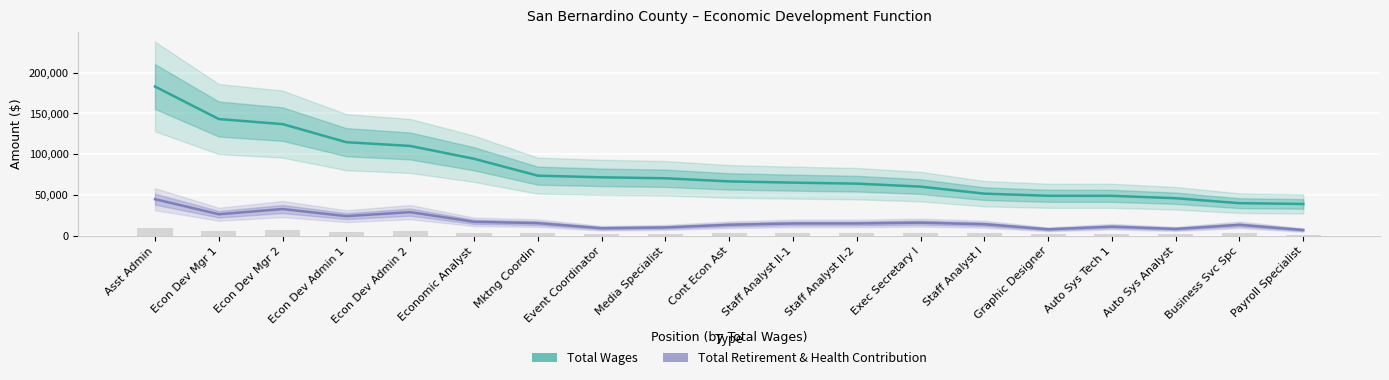

Reading left to right, list all the values displayed in this chart.

Total Wages: Asst Admin=182876	Econ Dev Mgr 1=143055	Econ Dev Mgr 2=136858	Econ Dev Admin 1=114713	Econ Dev Admin 2=110117	Economic Analyst=94425	Mktng Coordin=73737	Event Coordinator=71707	Media Specialist=70547	Cont Econ Ast=66714	Staff Analyst II-1=65195	Staff Analyst II-2=63965	Exec Secretary I=60328	Staff Analyst I=51706	Graphic Designer=49101	Auto Sys Tech 1=49053	Auto Sys Analyst=46091	Business Svc Spc=40045	Payroll Specialist=39092
Total Retirement & Health Contribution: Asst Admin=44948	Econ Dev Mgr 1=26490	Econ Dev Mgr 2=32859	Econ Dev Admin 1=24154	Econ Dev Admin 2=29065	Economic Analyst=17242	Mktng Coordin=15582	Event Coordinator=9383	Media Specialist=10331	Cont Econ Ast=13615	Staff Analyst II-1=15247	Staff Analyst II-2=15247	Exec Secretary I=16193	Staff Analyst I=14275	Graphic Designer=8052	Auto Sys Tech 1=11286	Auto Sys Analyst=8503	Business Svc Spc=13523	Payroll Specialist=7162